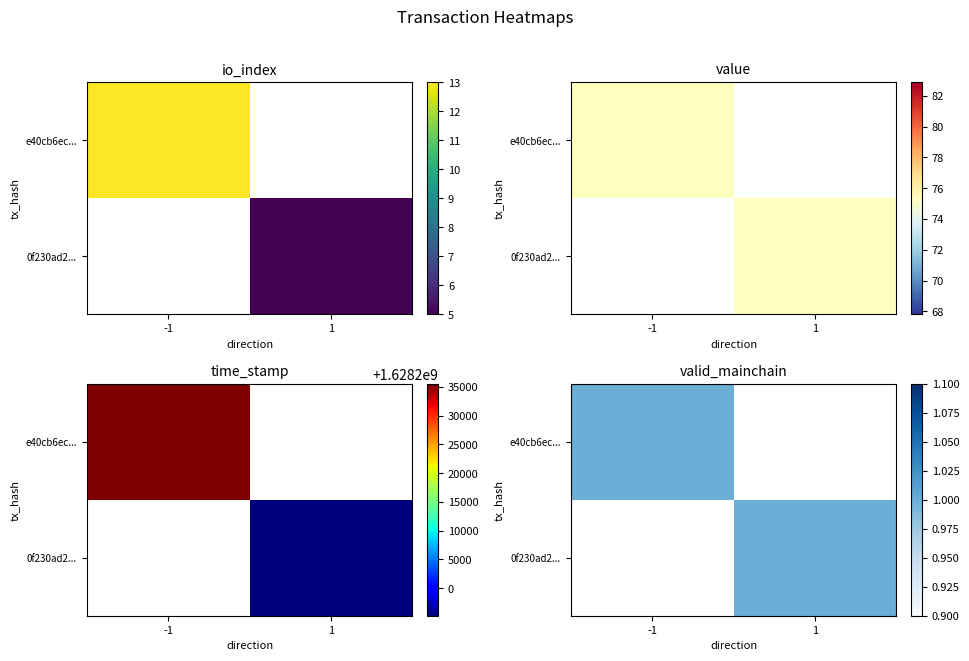

Count the number of data series in this chart.

2